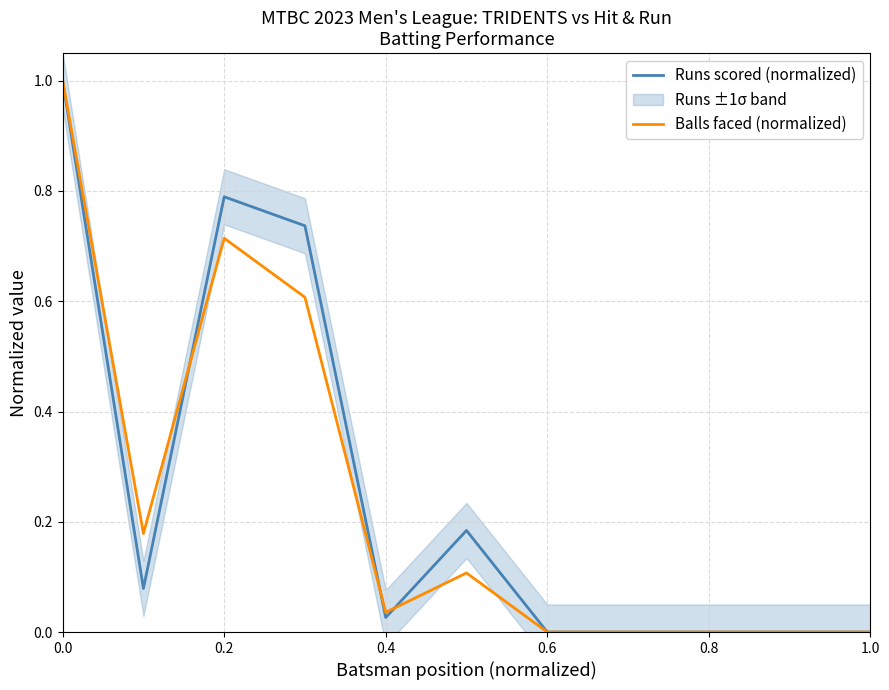

The Runs scored (normalized) series shows 0.0 at 0.2. True or false?

False